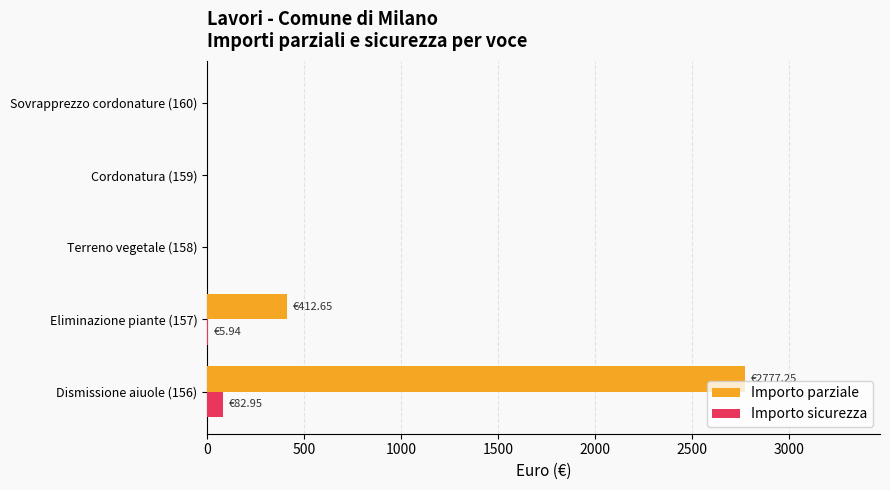

What is the sum of all Importo parziale values?

3189.9